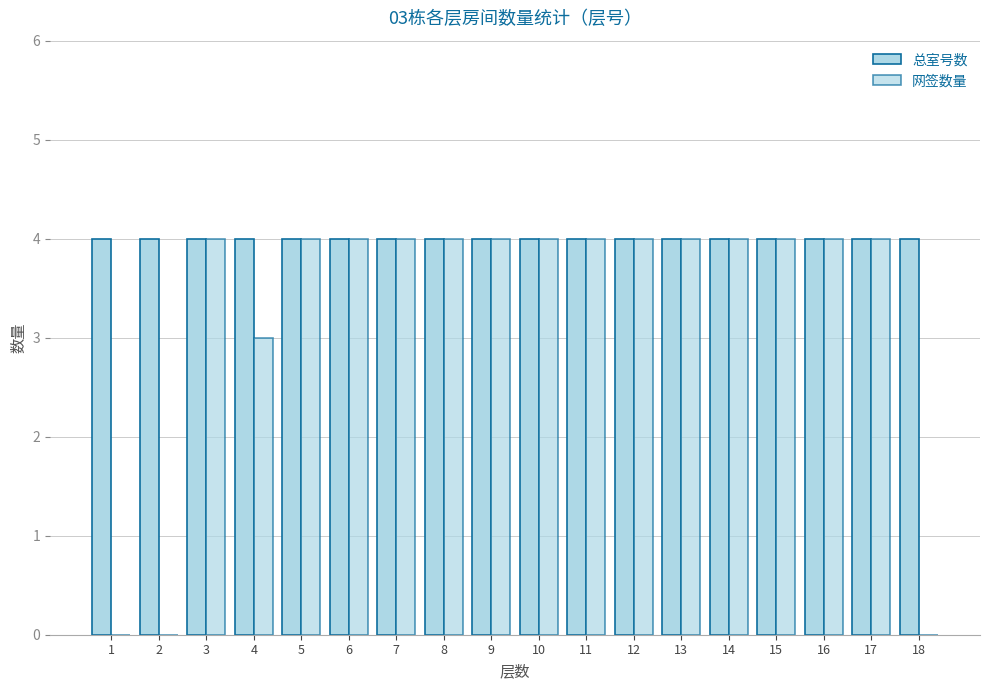

What is the sum of all 总室号数 values?

72